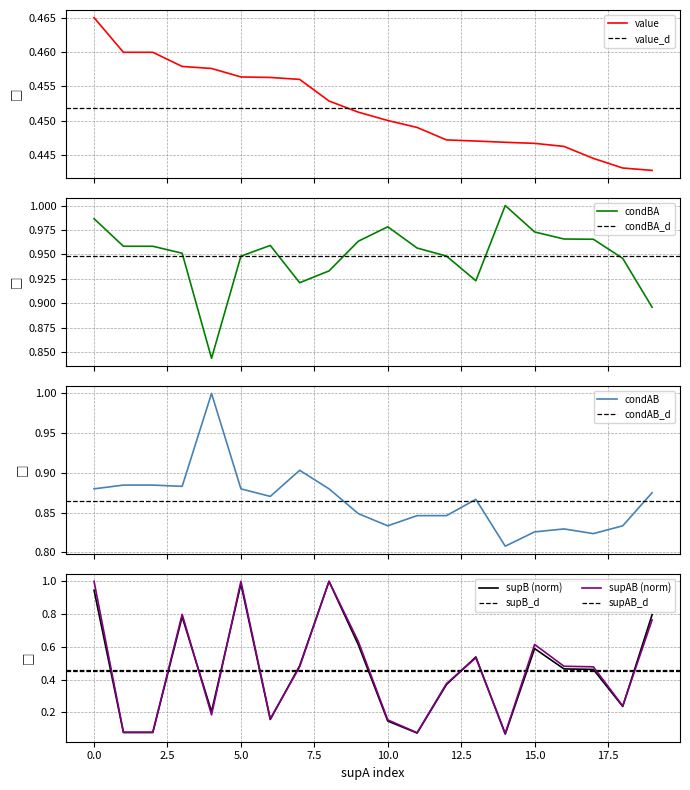

The supAB (norm) series shows 1.0 at 0.0. True or false?

True